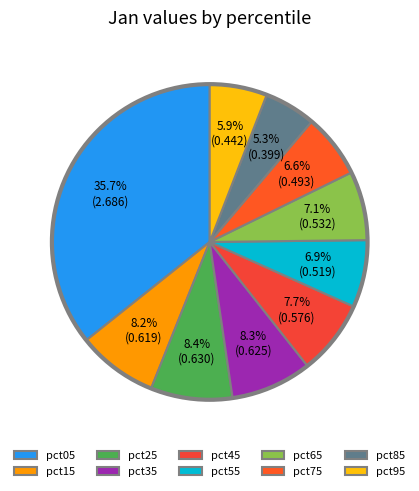

Is it true that pct95 is 6% of the pie?

True